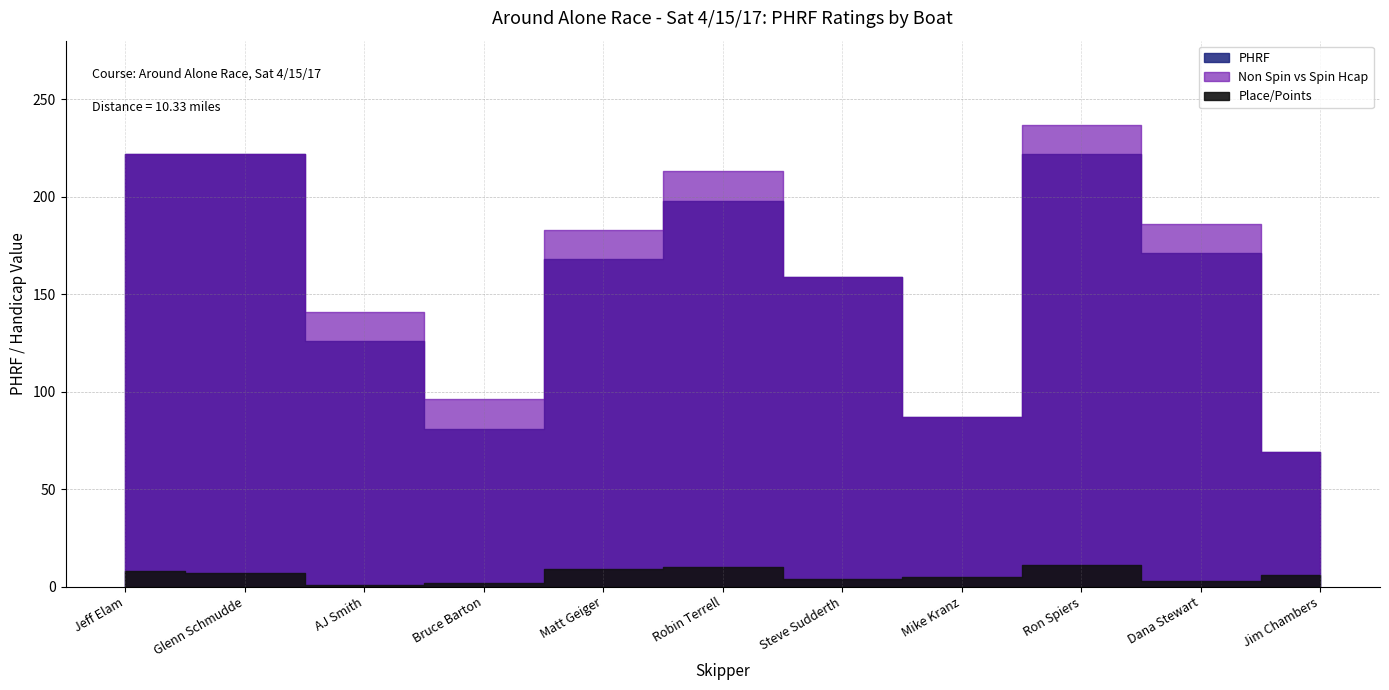

What is the difference between the maximum and minimum values in the PHRF series?

153